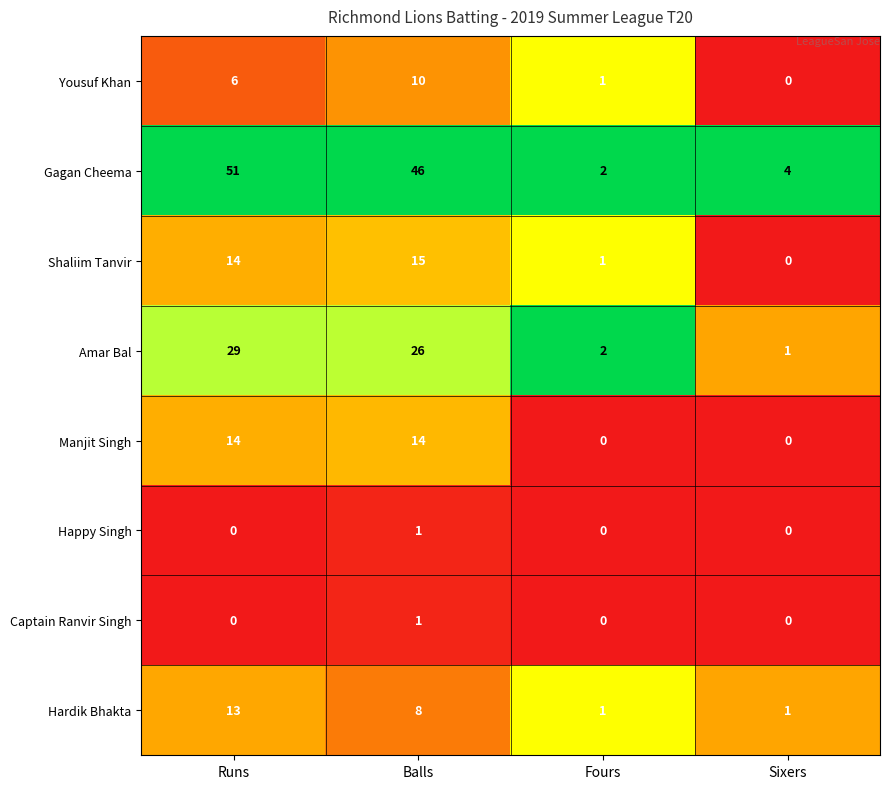

Rank the categories by Amar Bal value from highest to lowest.

Runs, Balls, Fours, Sixers